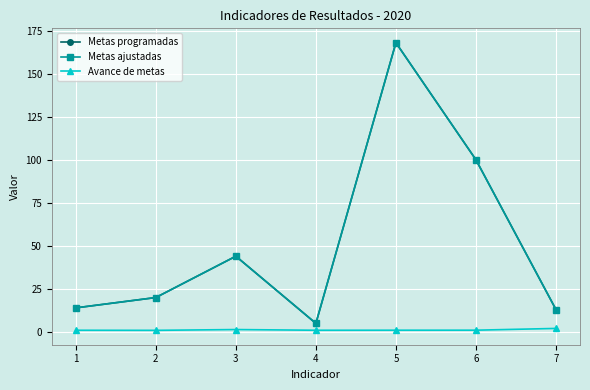

What is the average value of the Metas ajustadas series?

52.0